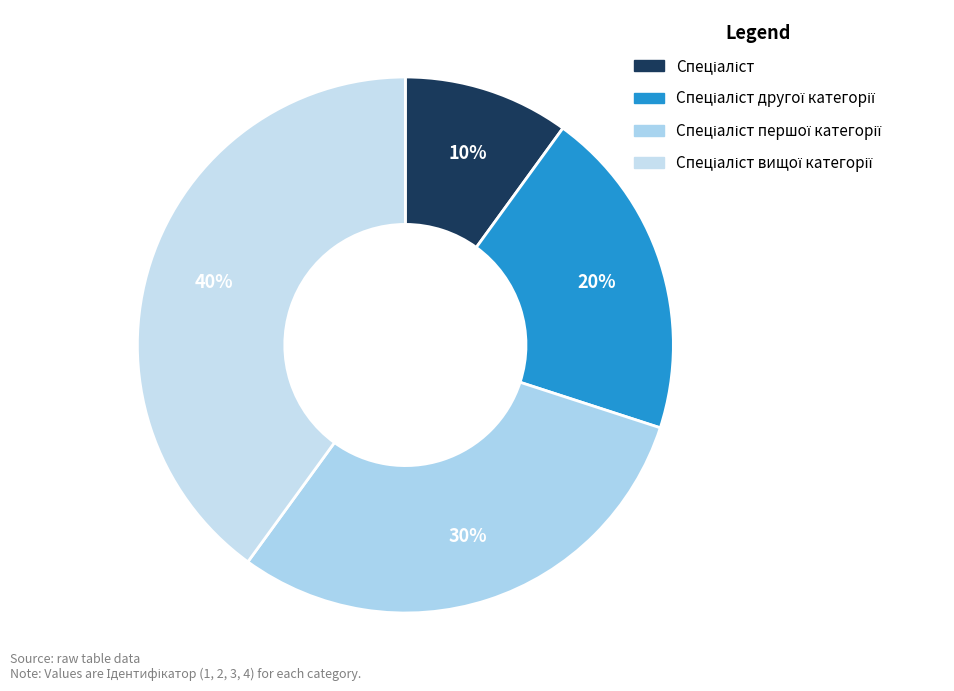

How many slices are in this pie chart?

4